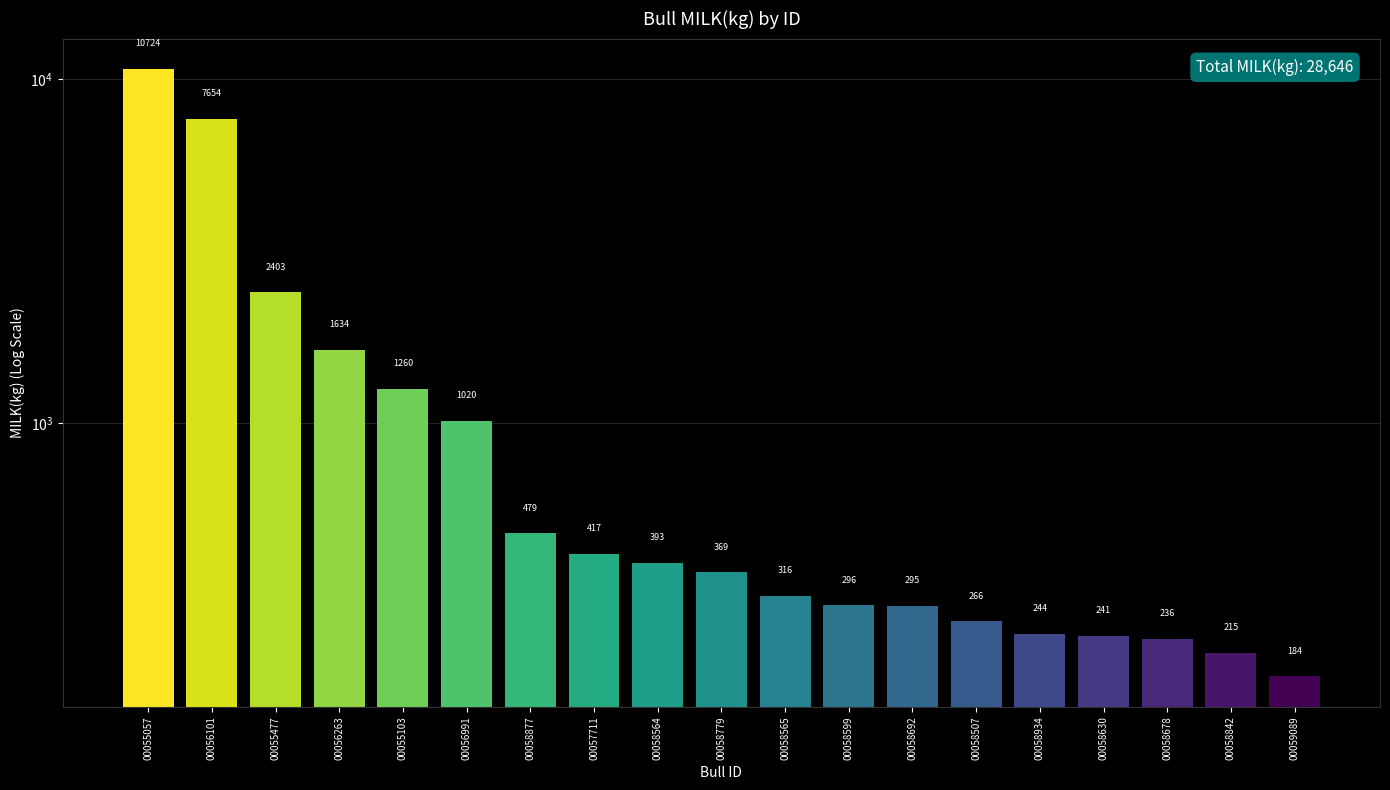

Which label corresponds to the largest value in the chart?

00055057